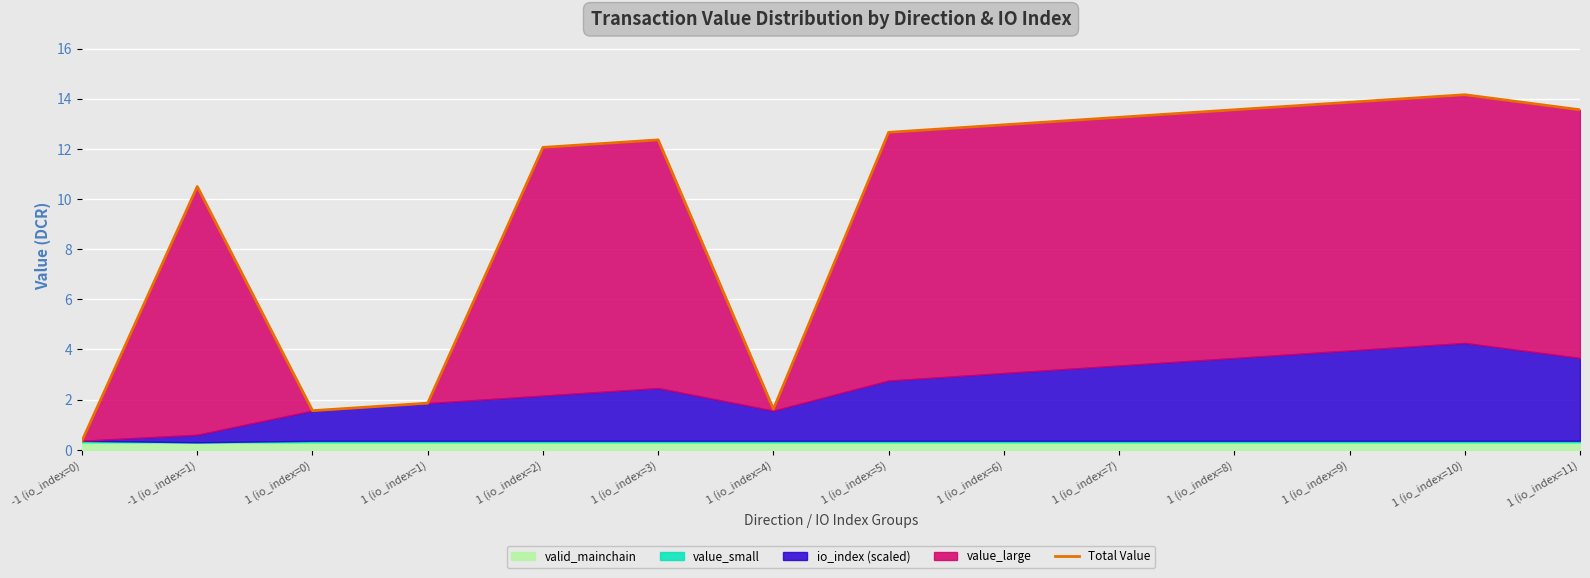

List the labels in order of value, smallest first.

-1 (io_index=0), 1 (io_index=0), 1 (io_index=4), 1 (io_index=1), -1 (io_index=1), 1 (io_index=2), 1 (io_index=3), 1 (io_index=5), 1 (io_index=6), 1 (io_index=7), 1 (io_index=8), 1 (io_index=11), 1 (io_index=9), 1 (io_index=10)